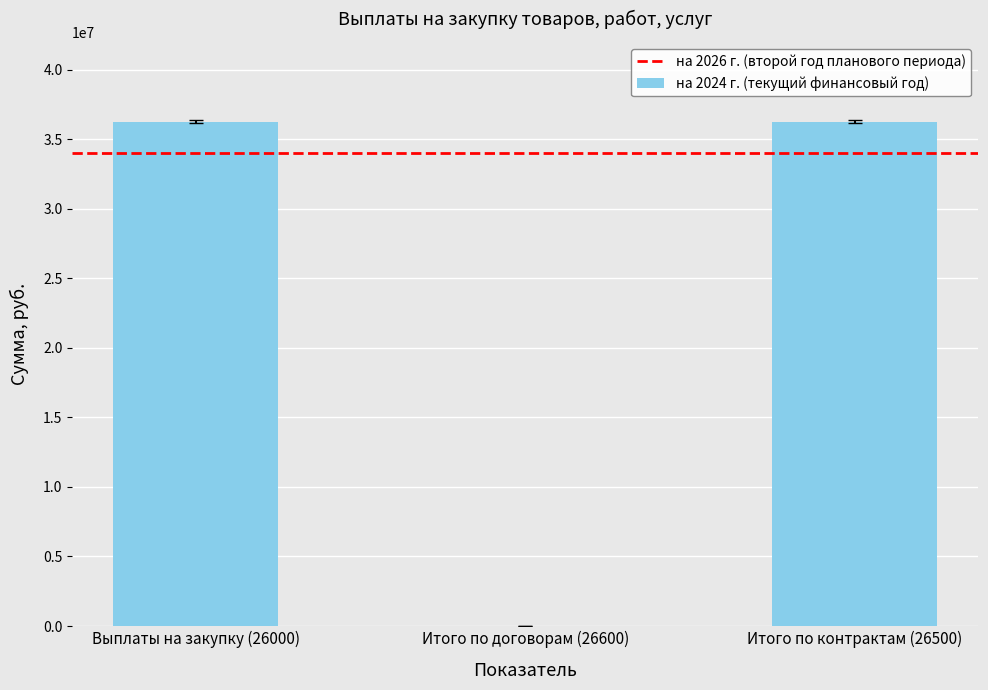

Is it true that the value at Итого по договорам (26600) is 14756883.6?

False